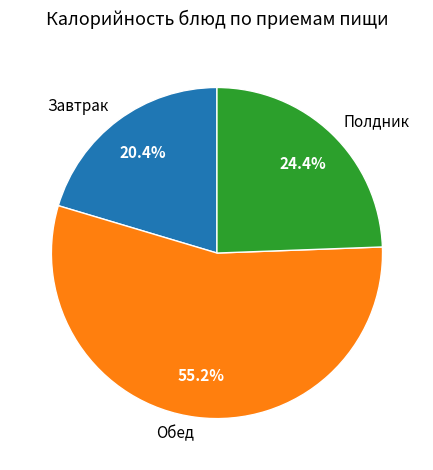

Rank the categories by value from highest to lowest.

Обед, Полдник, Завтрак